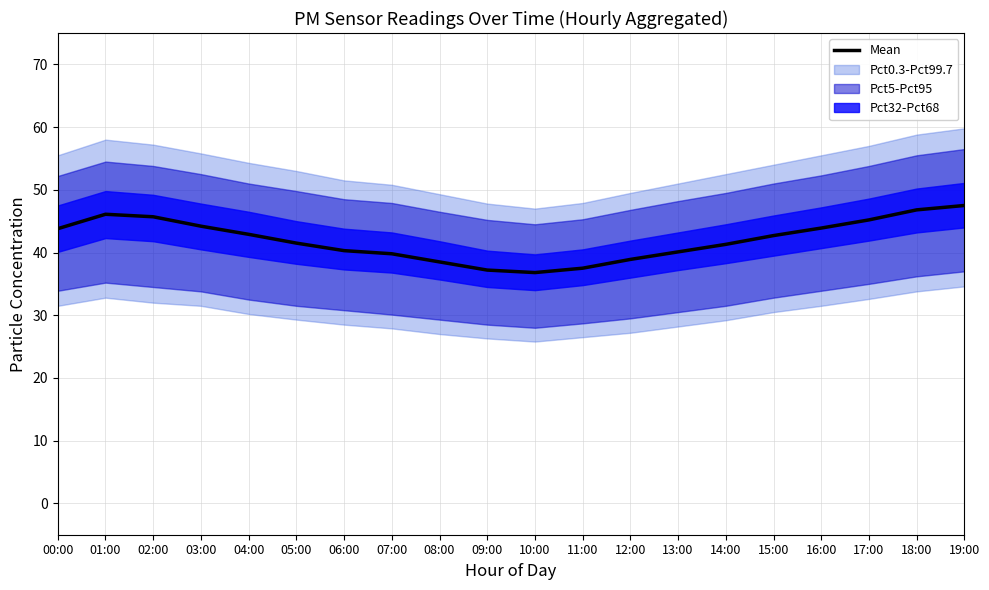

List the labels in order of value, largest first.

19:00, 18:00, 01:00, 02:00, 17:00, 03:00, 16:00, 00:00, 04:00, 15:00, 05:00, 14:00, 06:00, 13:00, 07:00, 12:00, 08:00, 11:00, 09:00, 10:00